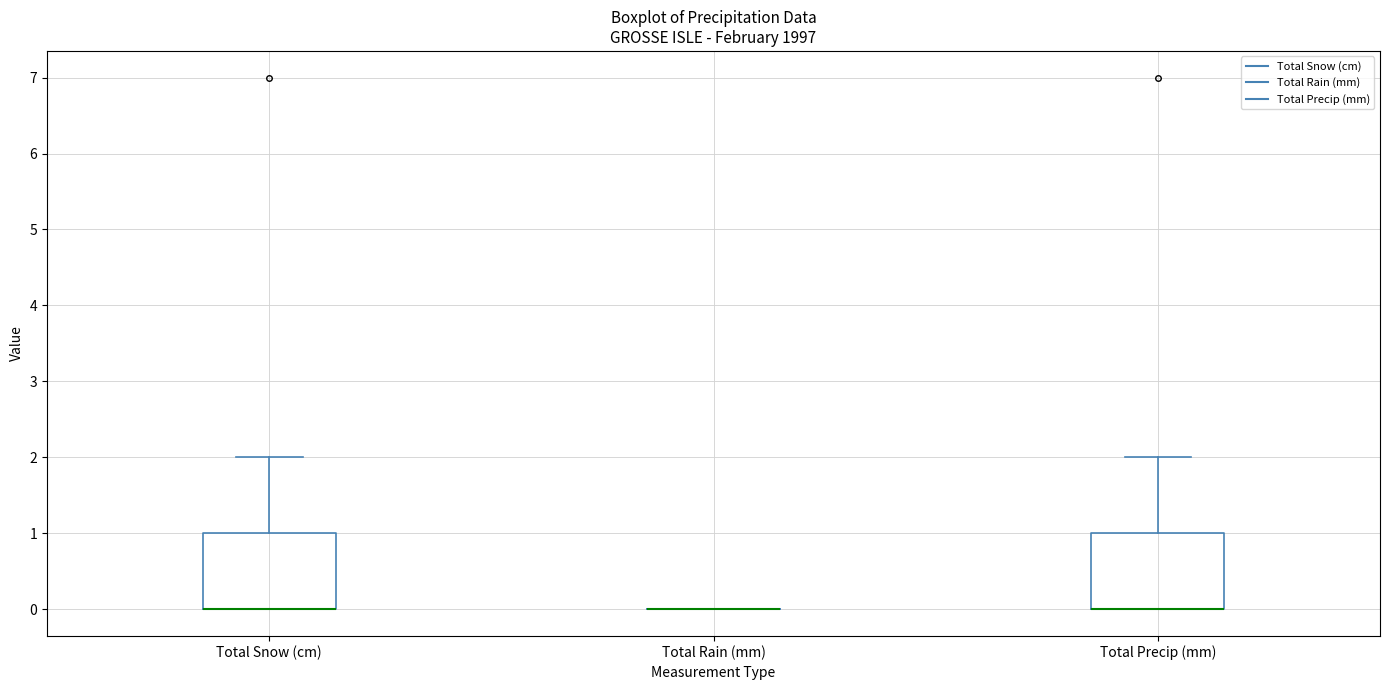

Reading left to right, read every box against the y-axis: the position of its median line, the range the box covers, and the ends of its whiskers. The values are not printed on the chart, so give them approximately, as read against the axis.

Total Snow (cm): median 0 (drawn on the box's lower edge), box 0 to 1, whiskers 0 to 2
Total Rain (mm): box collapsed to a line at 0, whiskers 0 to 0
Total Precip (mm): median 0 (drawn on the box's lower edge), box 0 to 1, whiskers 0 to 2